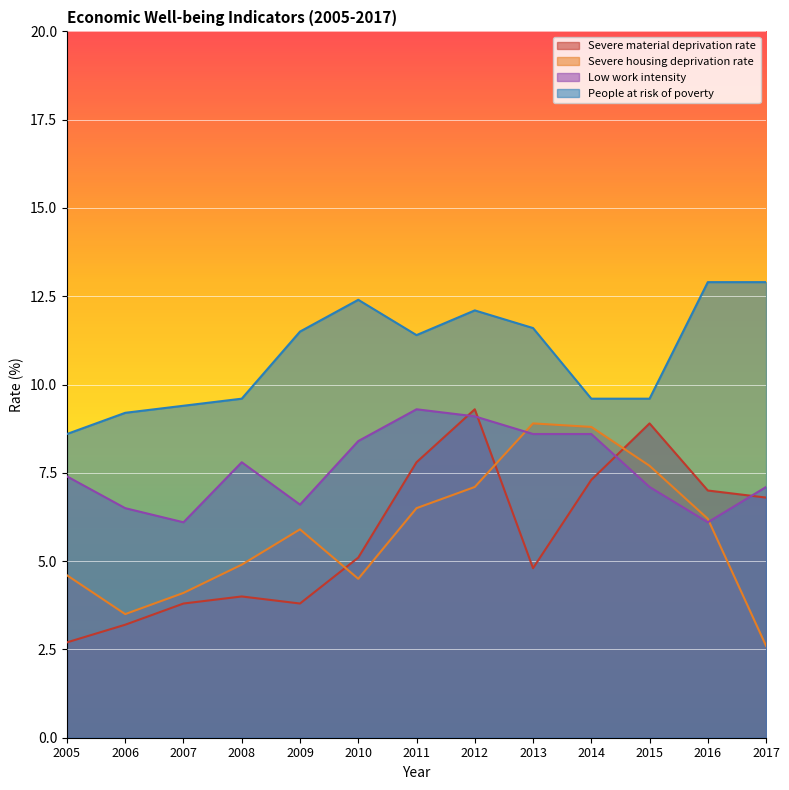

At which category does Low work intensity reach its first local peak?

2008